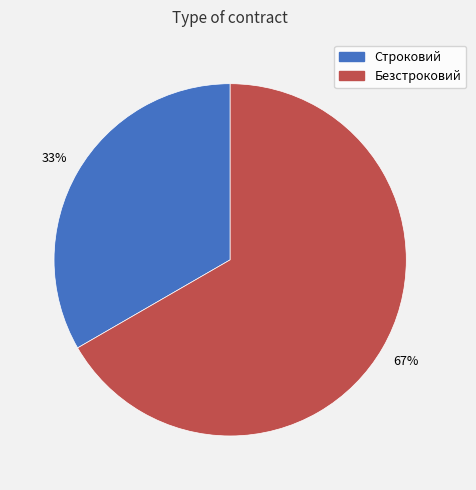

How many segments does this pie chart have?

2